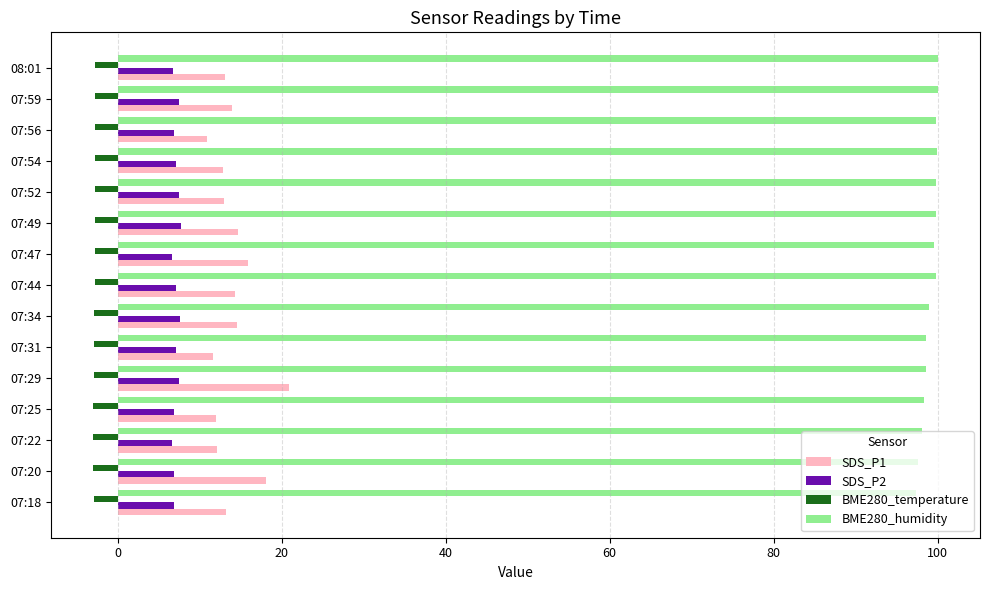

Which series has the widest spread of values?

SDS_P1